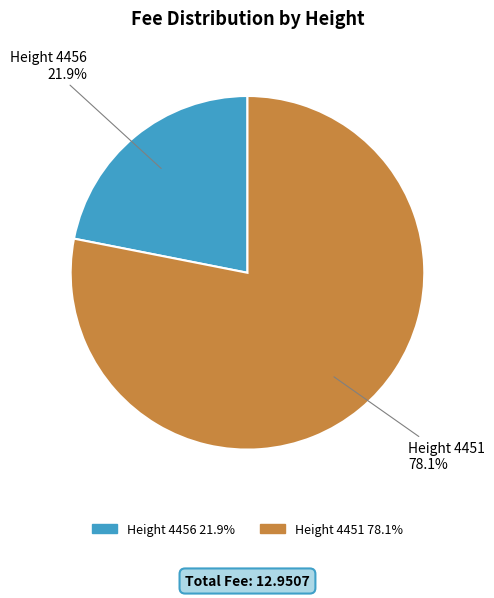

Rank the categories by value from lowest to highest.

Height 4456, Height 4451